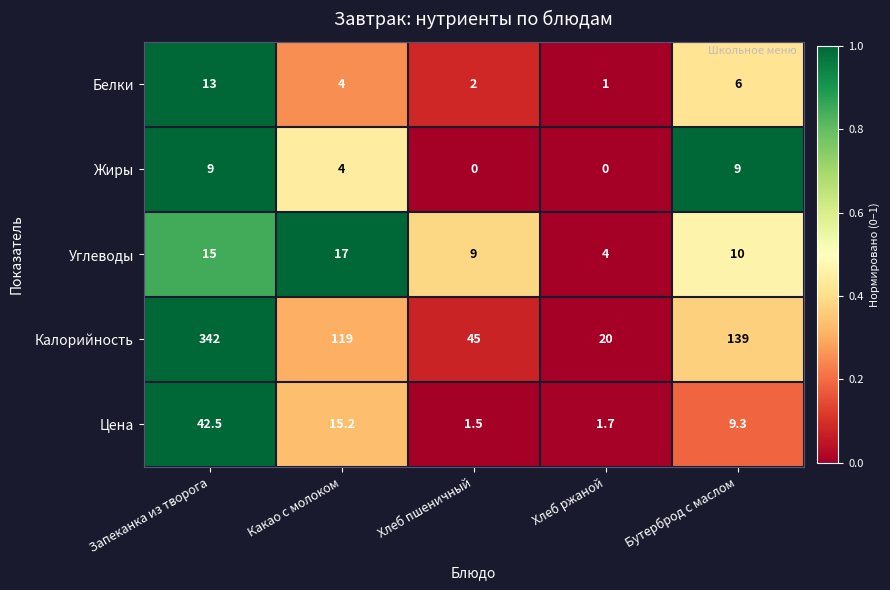

What is the total value across all series at Бутерброд с маслом?

173.3